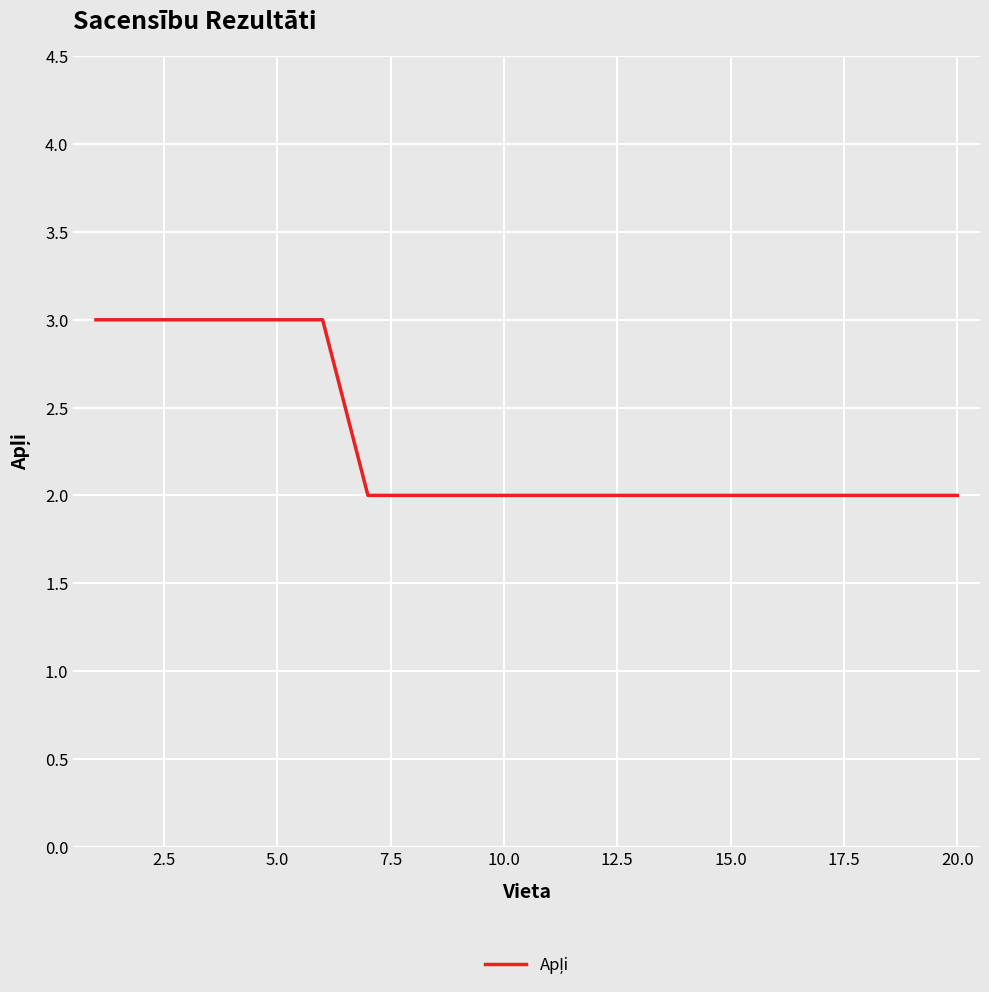

What is the maximum value shown in the chart?

3